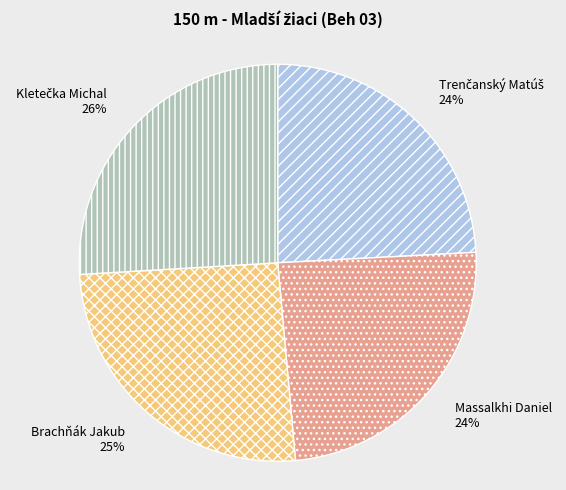

Is there a majority slice in this chart?

No